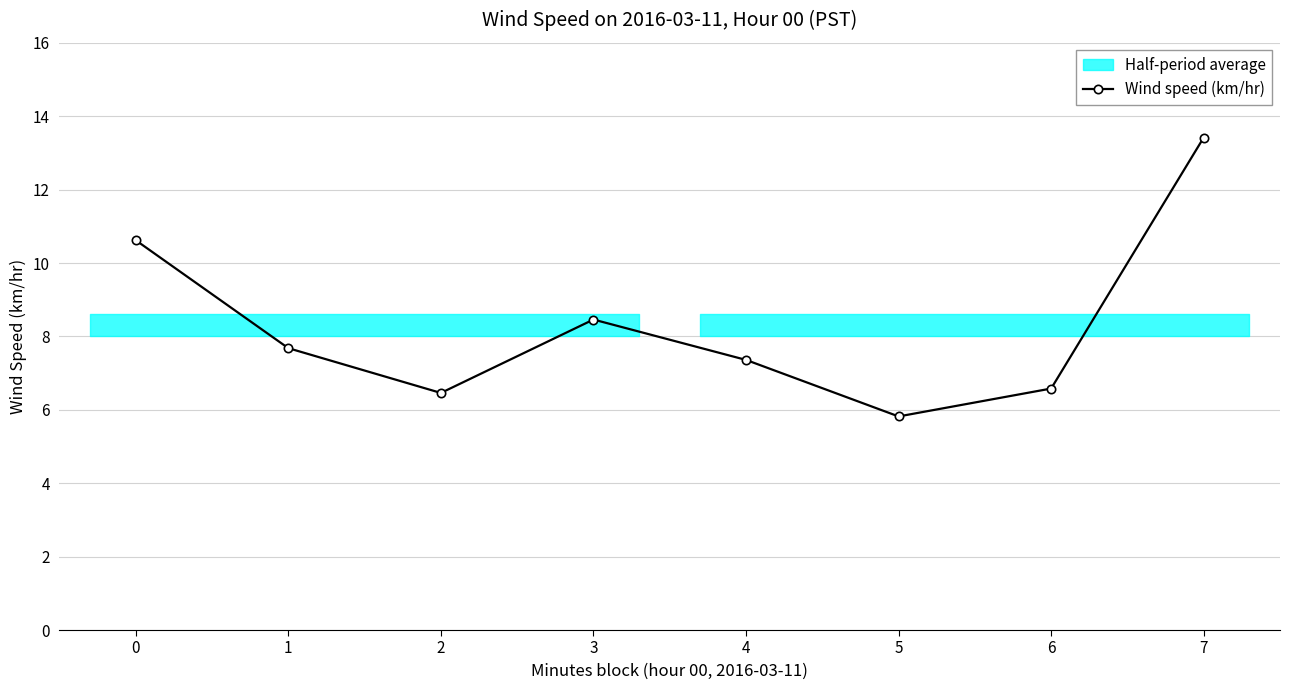

At which category does the data reach its first local peak?

3